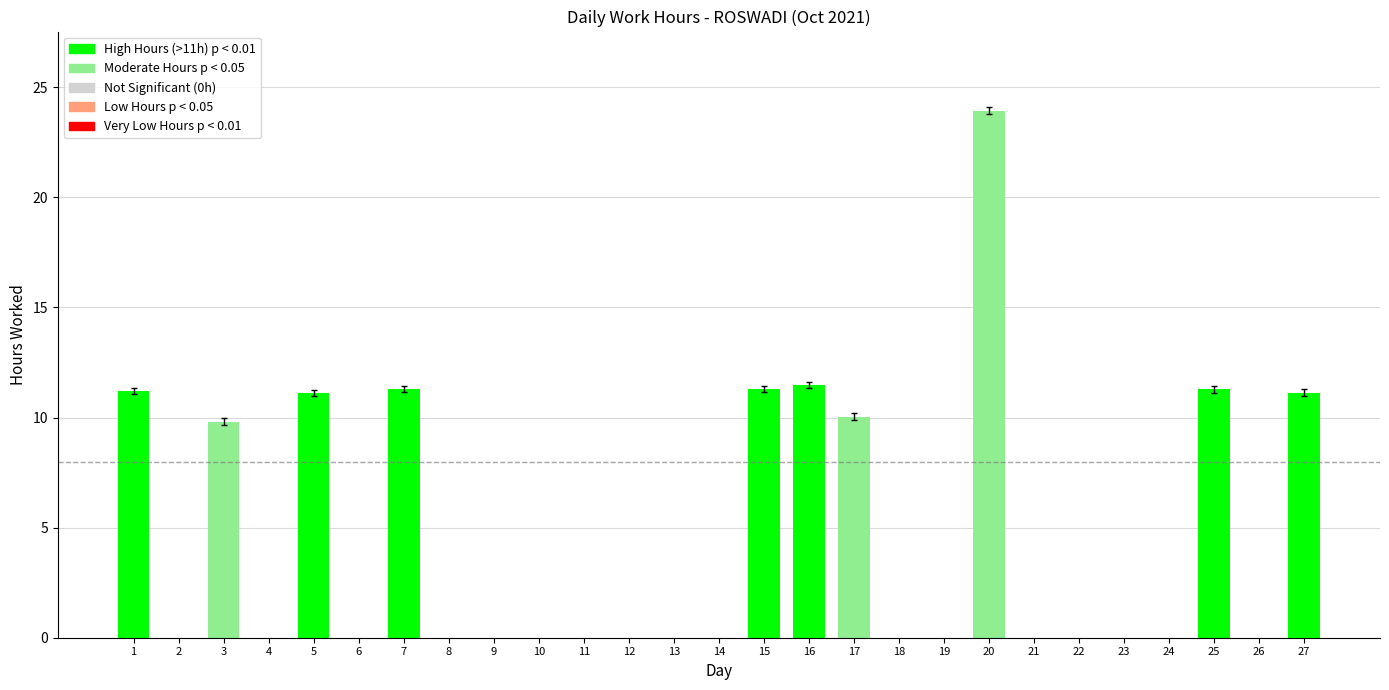

What is the sum of the values at 8 and 17?

10.0